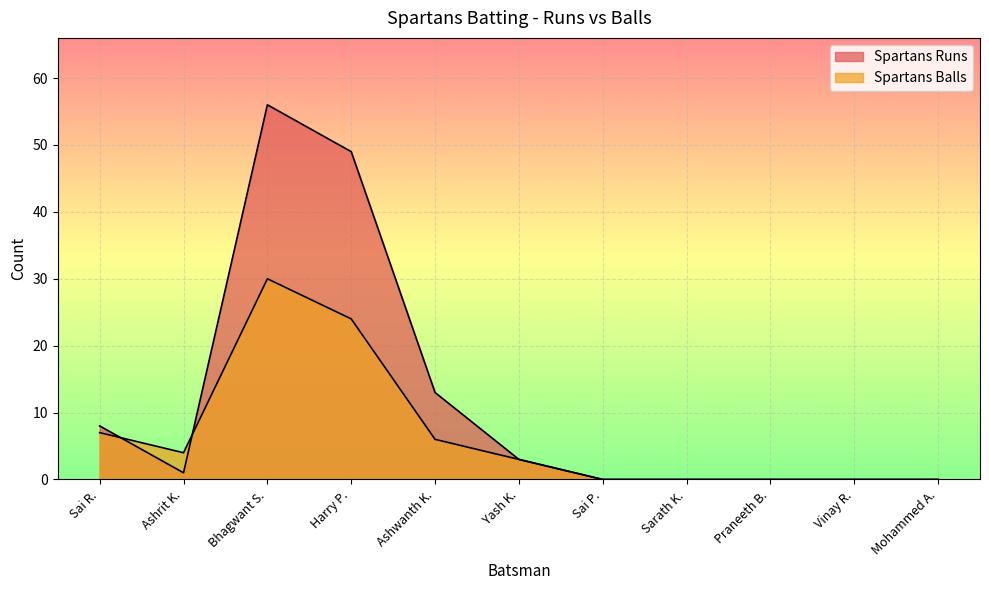

What is the value of the Spartans Runs point at the 5th from the left?

13